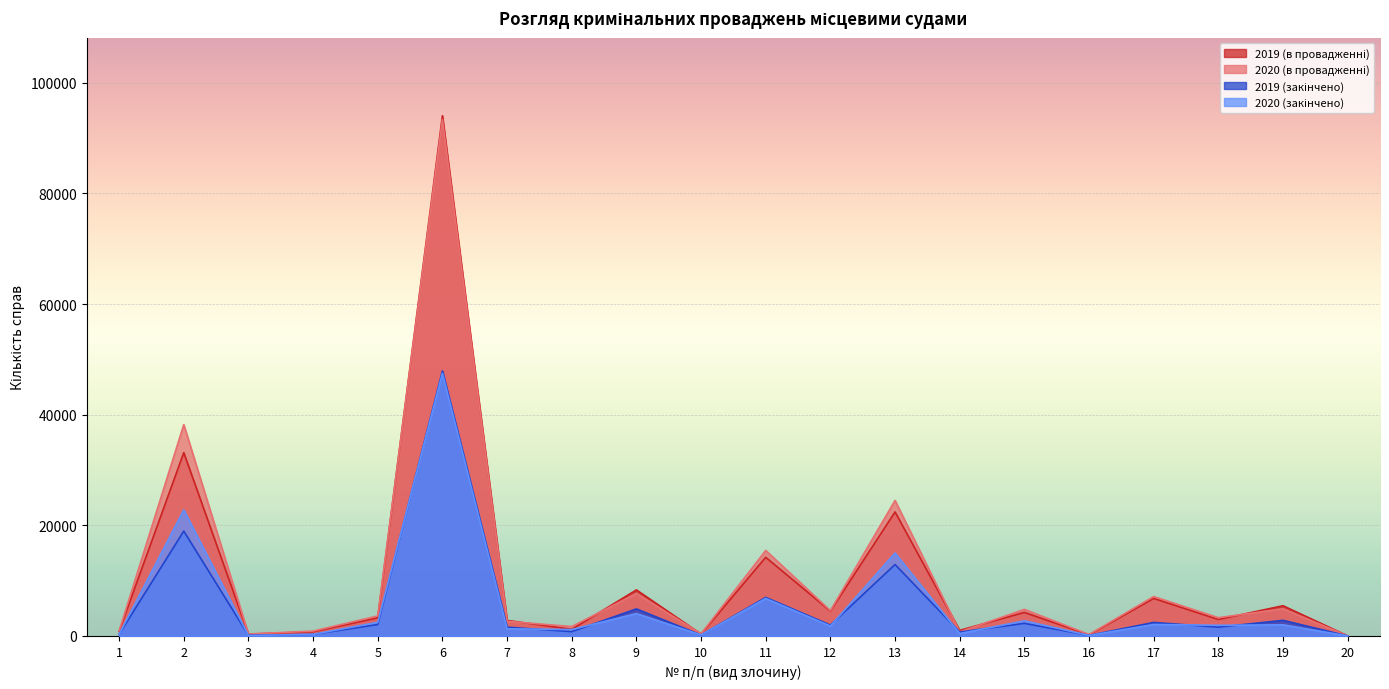

True or false: 2020 (закінчено) and 2019 (в провадженні) cross at least once.

False